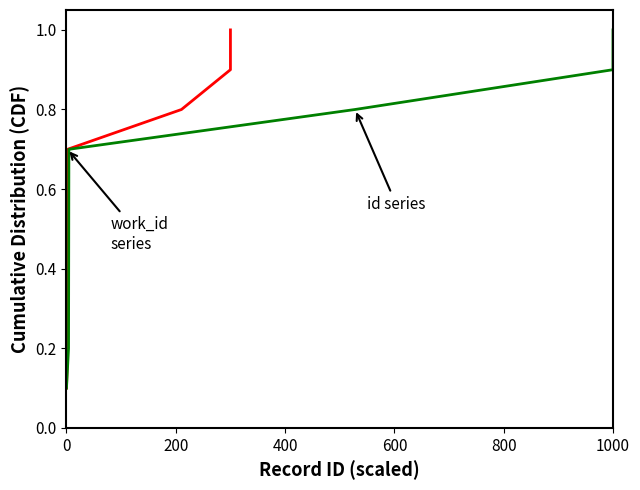

What is the maximum value for id series?

1.0